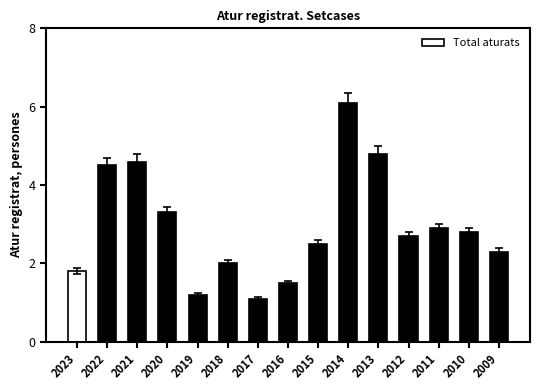

At which label does the data first exceed 2?

2022